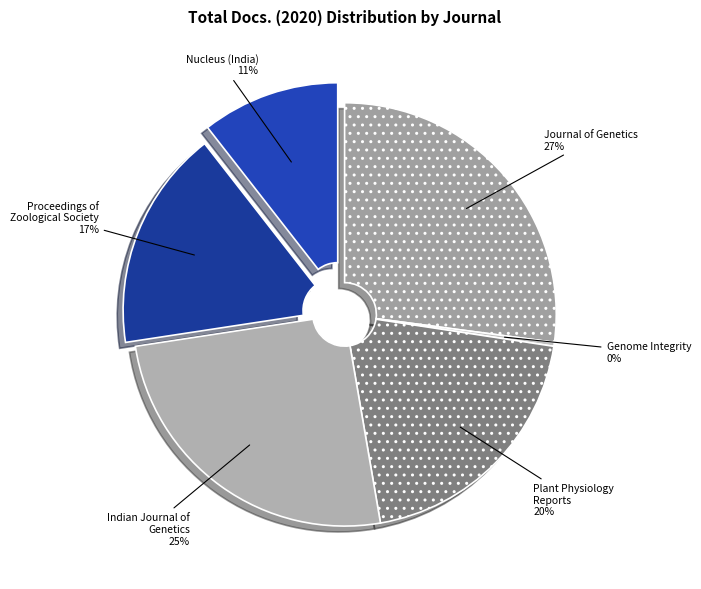

To the nearest percent, what is the difference between the largest and smallest slice percentages?

27%